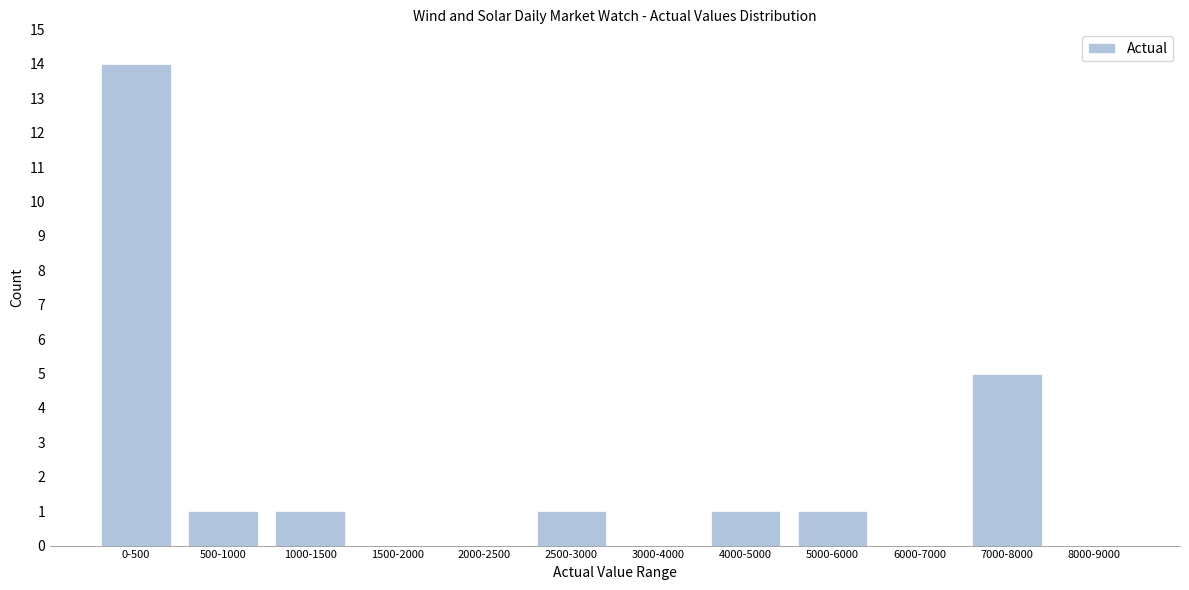

Reading left to right, extract all data points from this chart.

0-500=14	500-1000=1	1000-1500=1	1500-2000=0	2000-2500=0	2500-3000=1	3000-4000=0	4000-5000=1	5000-6000=1	6000-7000=0	7000-8000=5	8000-9000=0